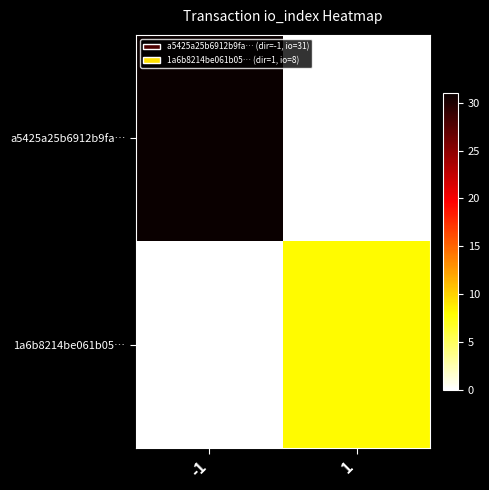

Reading left to right, what are all the values shown in this chart?

a5425a25b6912b9fa…: -1=31	1=0
1a6b8214be061b05…: -1=0	1=8